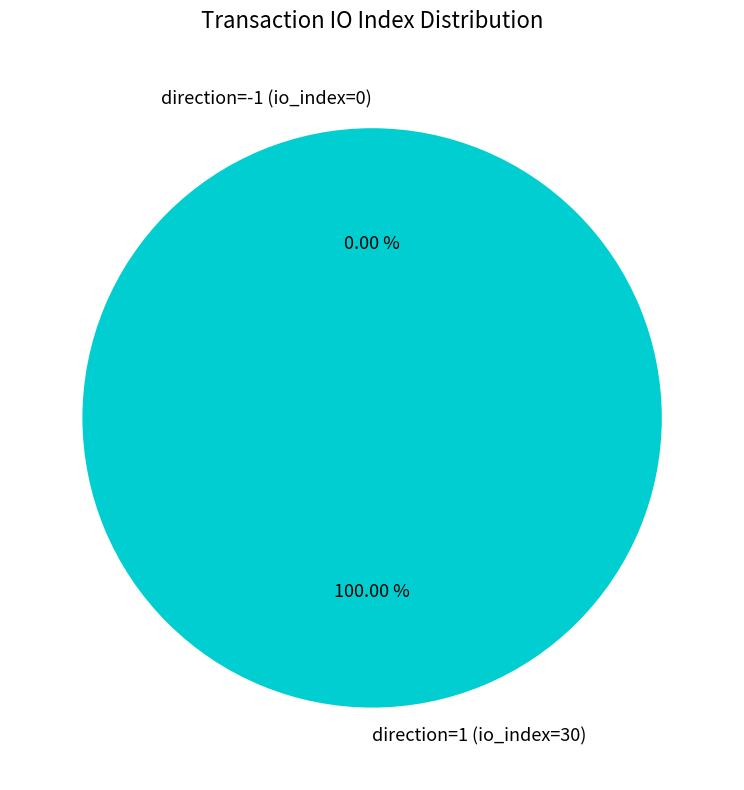

Does any single category account for the majority?

Yes